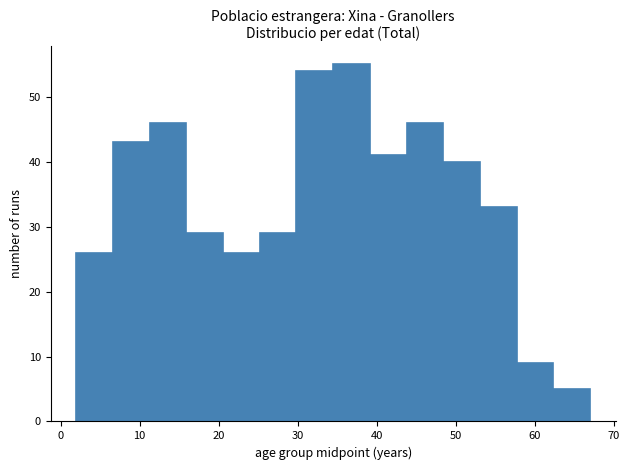

What is the height of the bar covering 2 to 7 on the x-axis? Neither the bar edges nor the heights are printed on the chart, so give them approximately, as read against the axes.

26